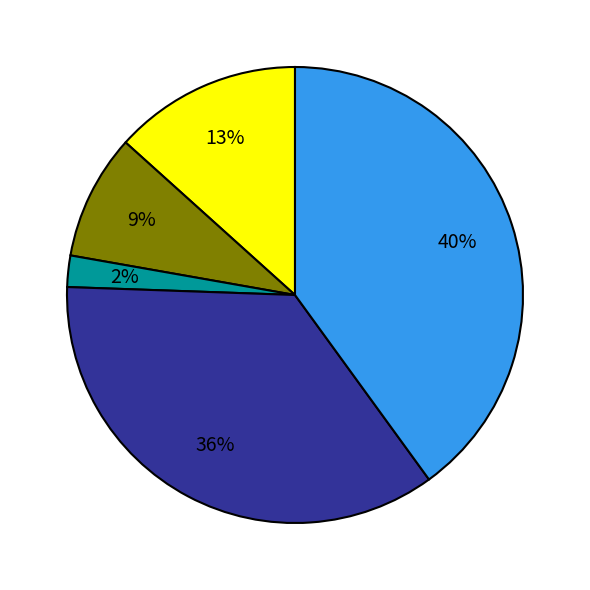

Is there a majority slice in this chart?

No